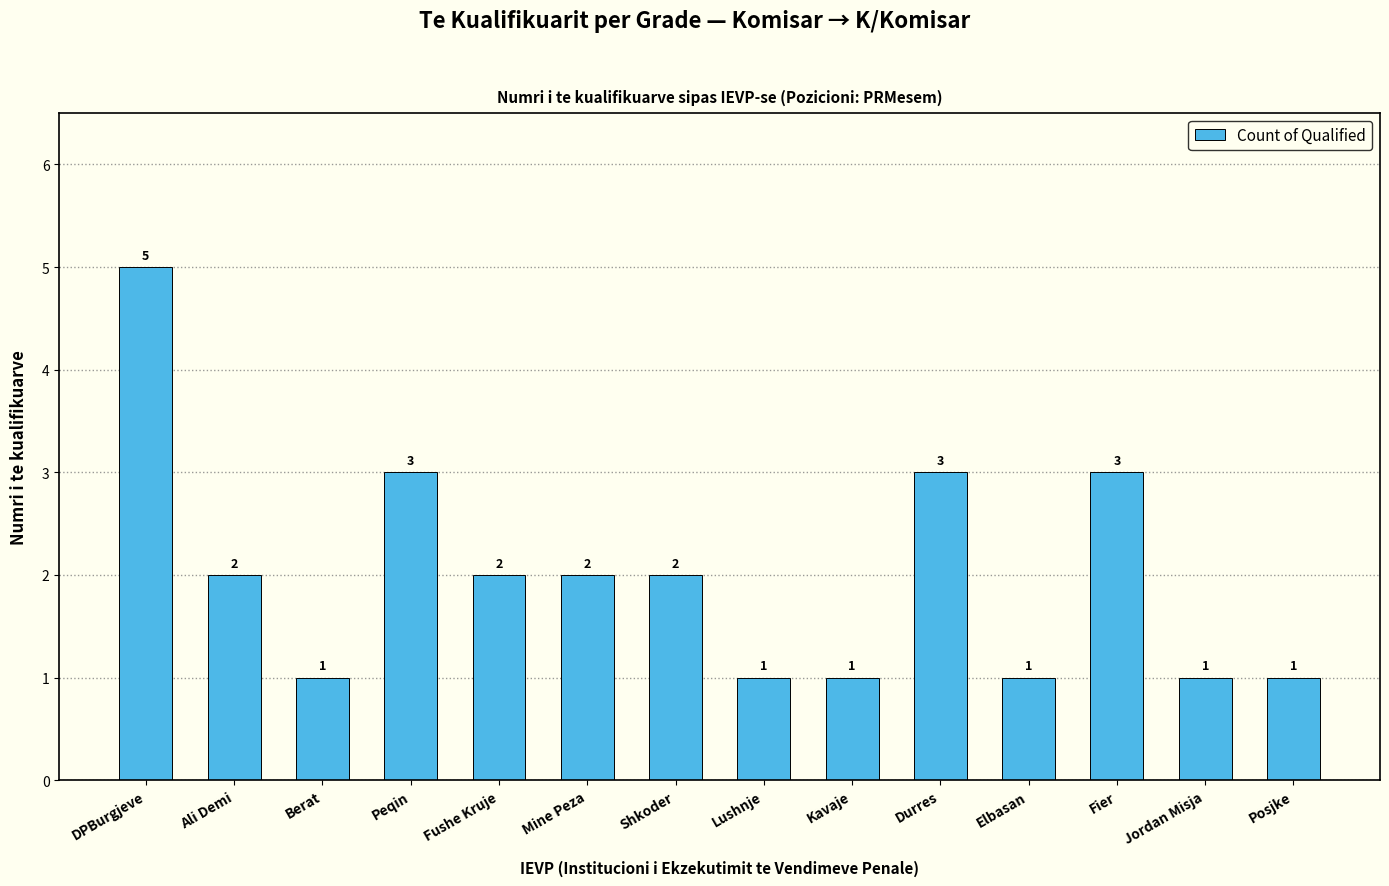

What is the approximate value at Posjke?

1